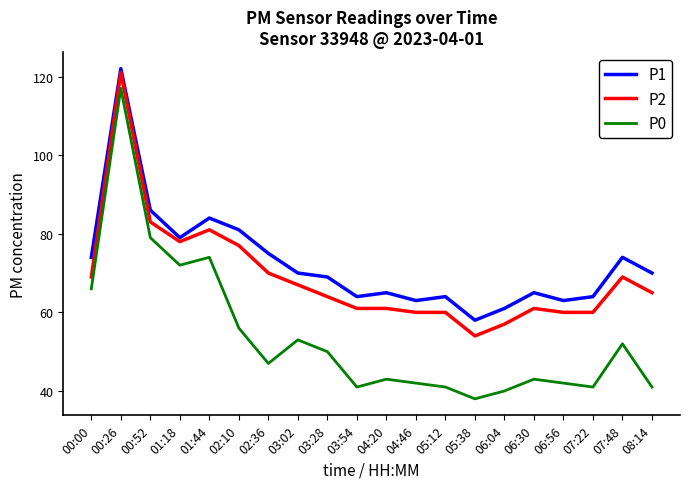

Reading left to right, list all the values displayed in this chart.

P1: 74	122	86	79	84	81	75	70	69	64	65	63	64	58	61	65	63	64	74	70
P2: 69	121	83	78	81	77	70	67	64	61	61	60	60	54	57	61	60	60	69	65
P0: 66	117	79	72	74	56	47	53	50	41	43	42	41	38	40	43	42	41	52	41